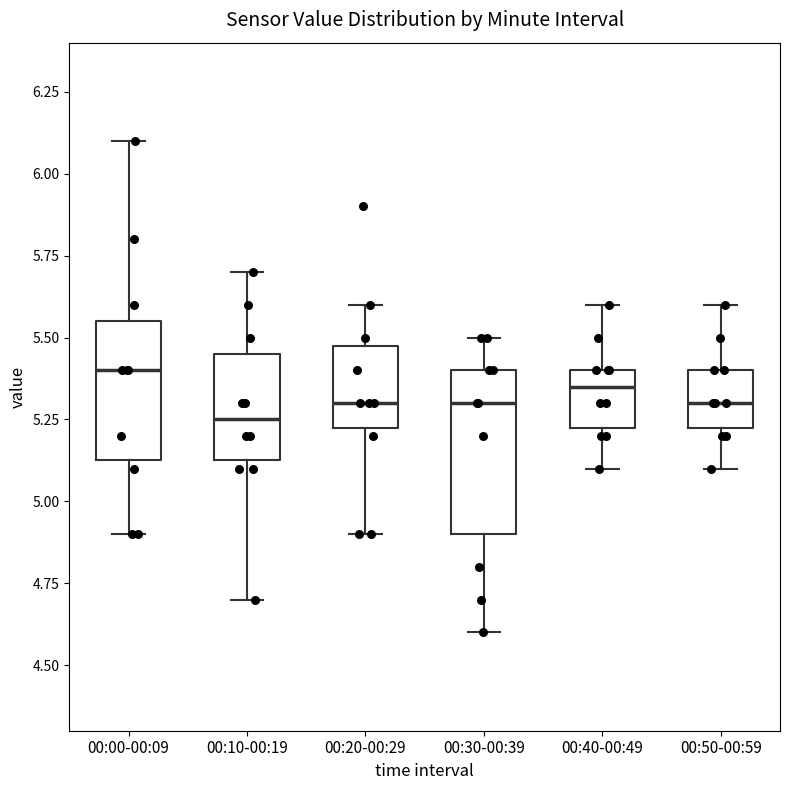

Which box's median line is the highest?

00:00-00:09